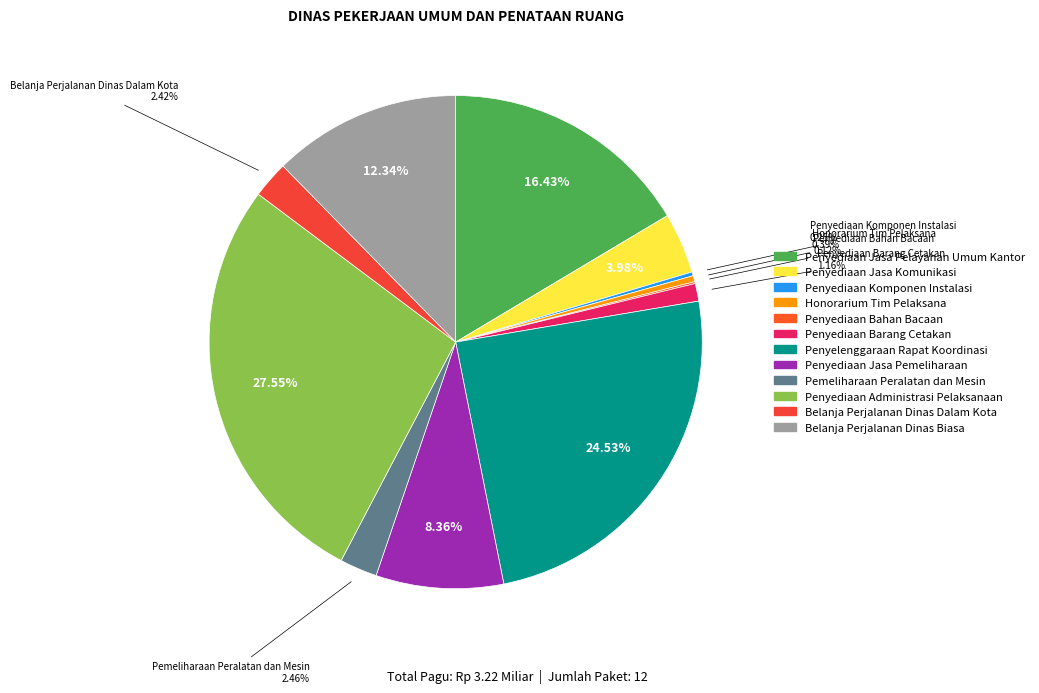

How many slices are in this pie chart?

12